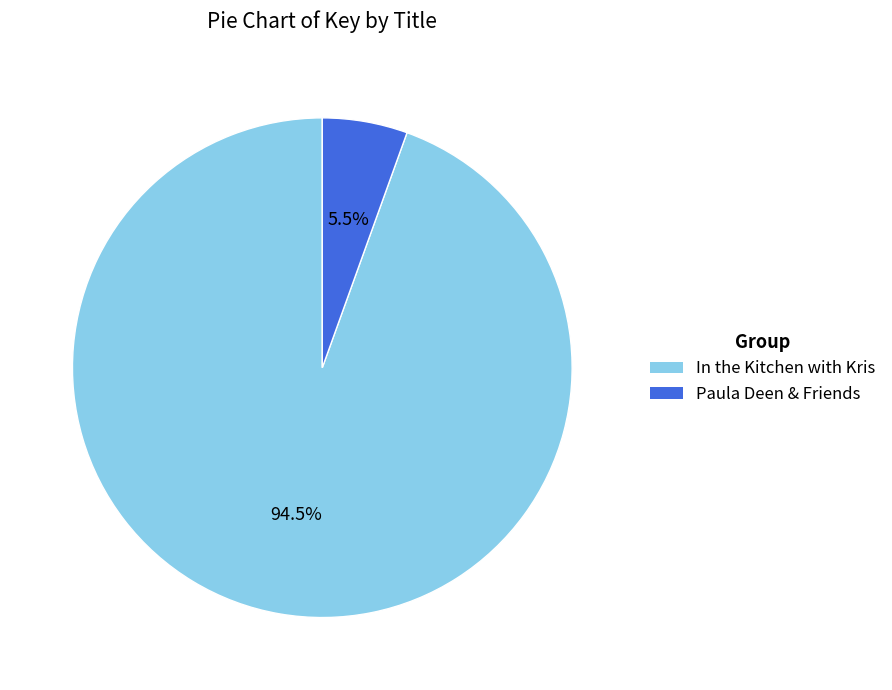

What is the ratio of the value at In the Kitchen with Kris to the value at Paula Deen & Friends?

17.2